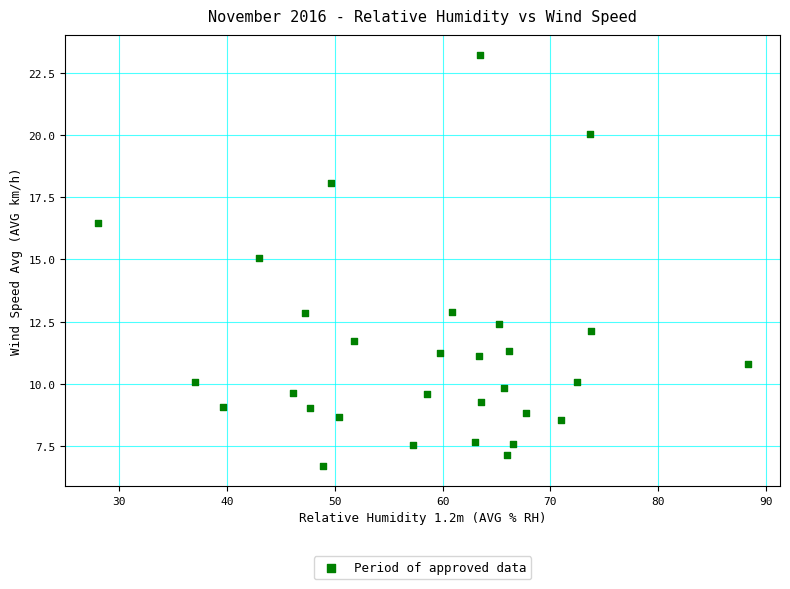

What is the range of Y values (max minus min)?

16.5